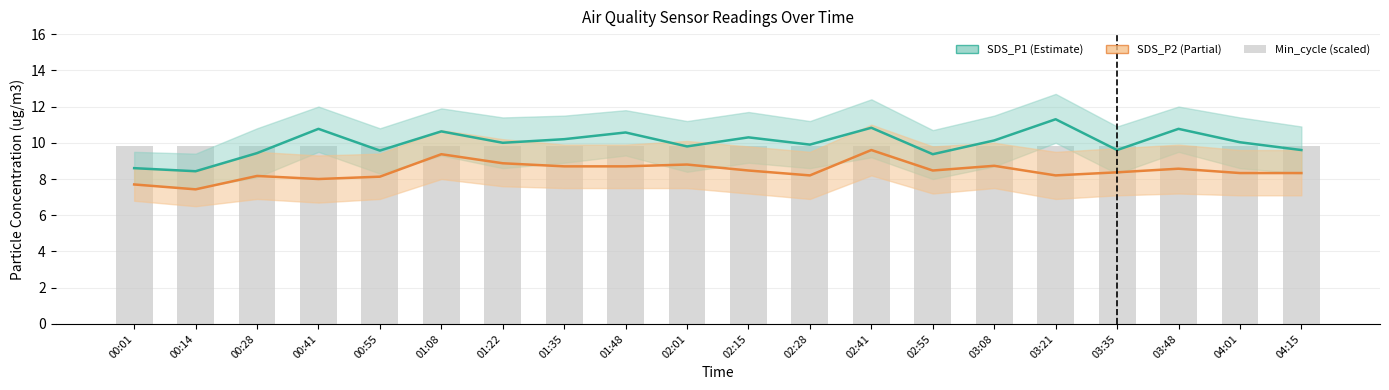

What is the difference between the maximum and minimum values in the SDS_P1 (Estimate) series?

2.9